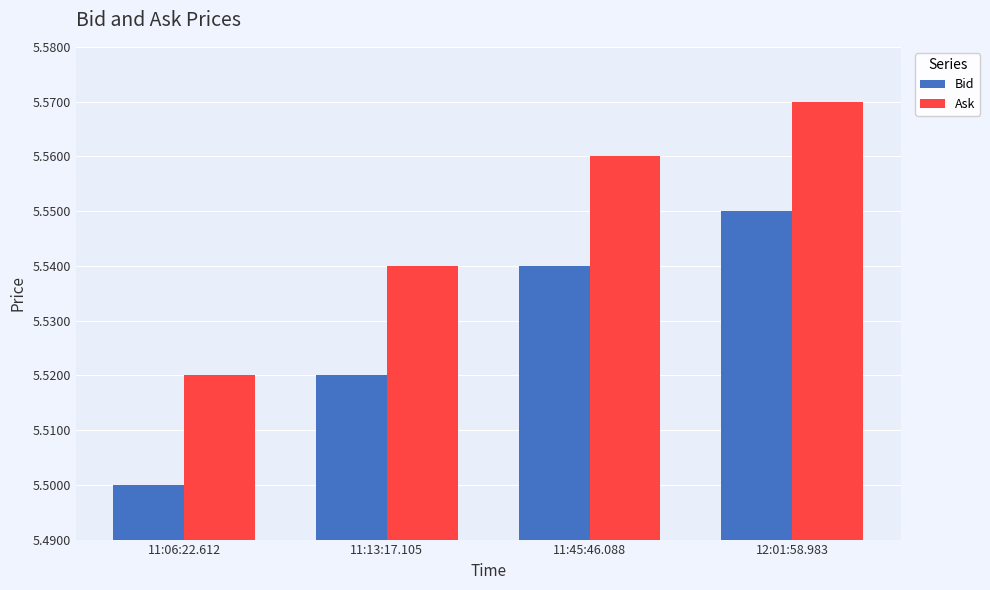

At which label does Bid reach its peak?

12:01:58.983